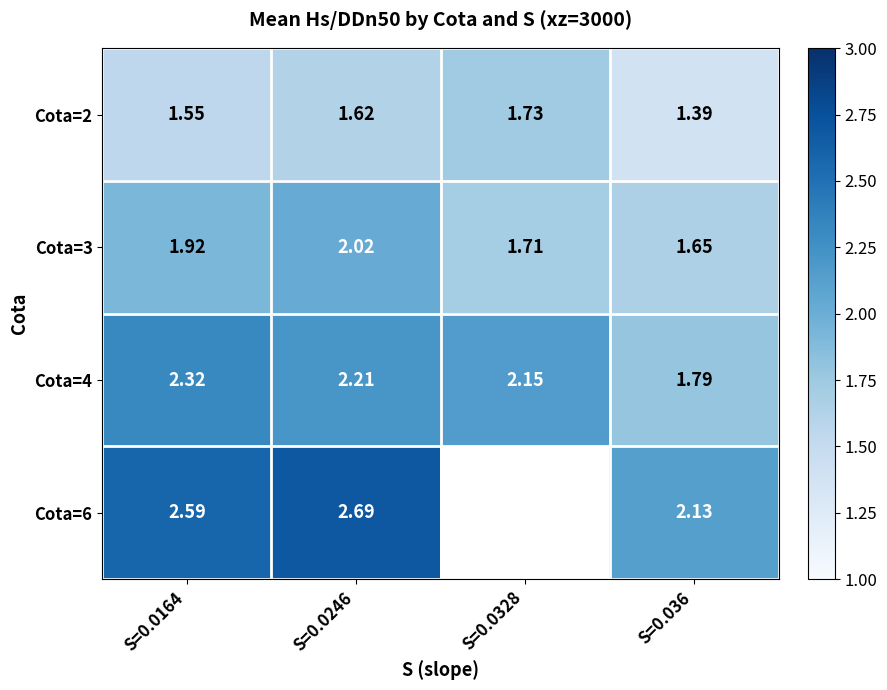

How many values in the Cota=4 series exceed 2?

3